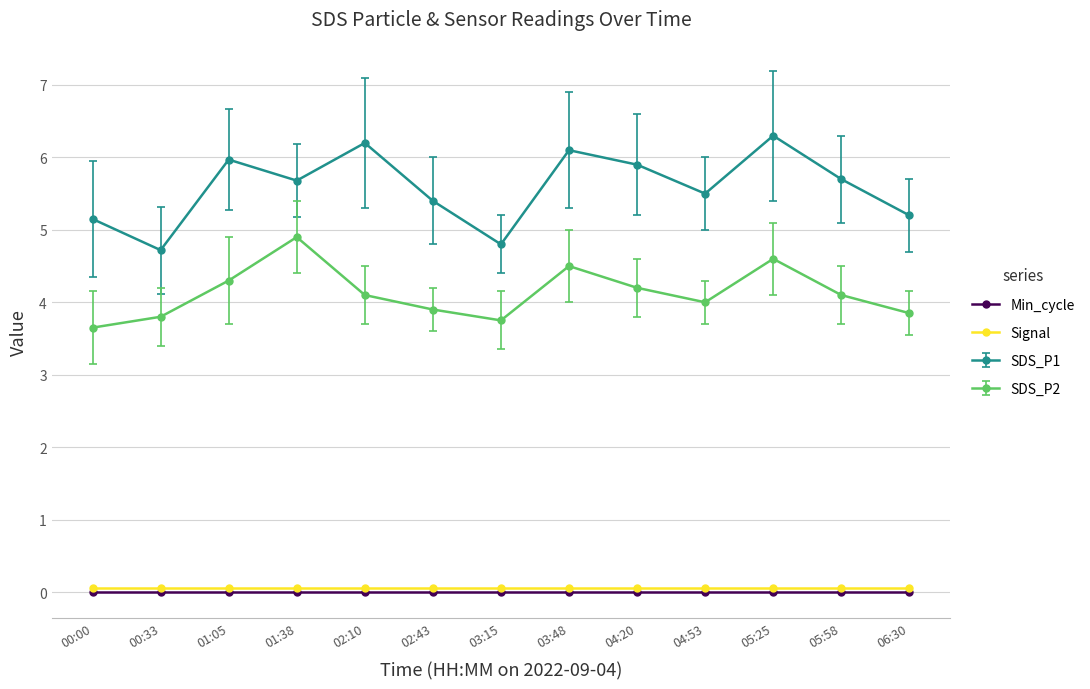

What is the label of the 13th point from the left?

06:30